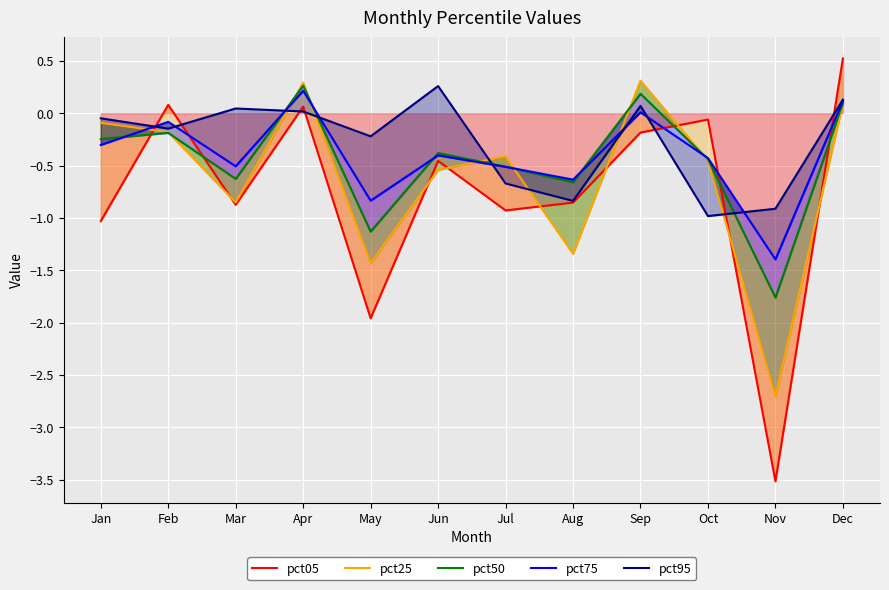

What is the spread (max minus min) of values at Nov?

2.6